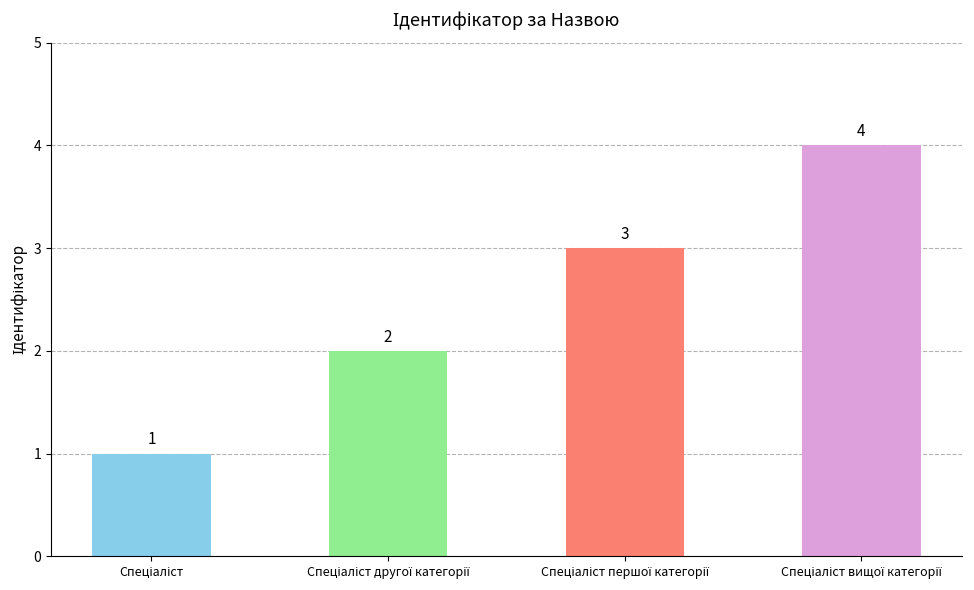

What is the value of the 1st bar from the left?

1